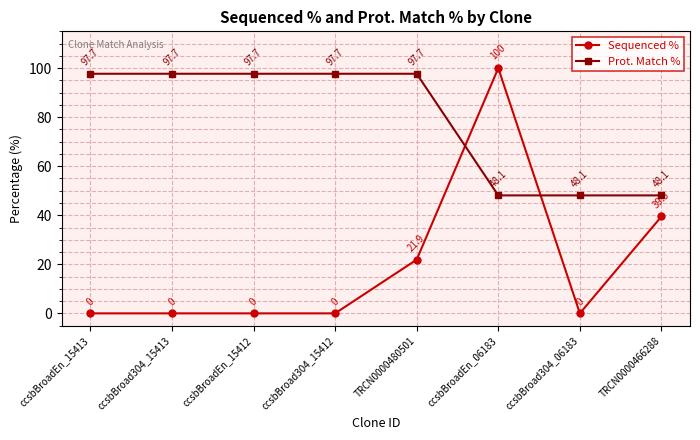

True or false: Prot. Match % has a value of 142.3 at ccsbBroad304_15412.

False